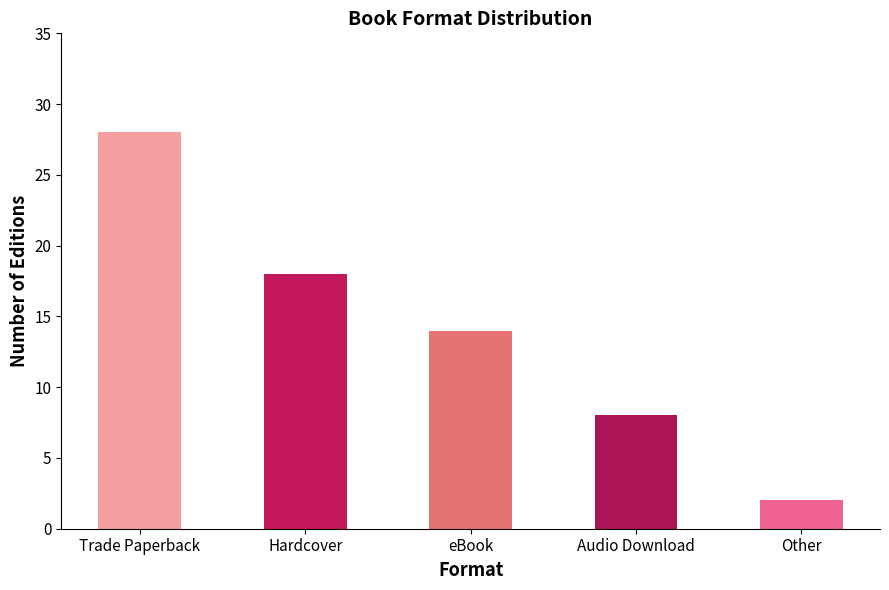

At which label does the data first exceed 14?

Trade Paperback